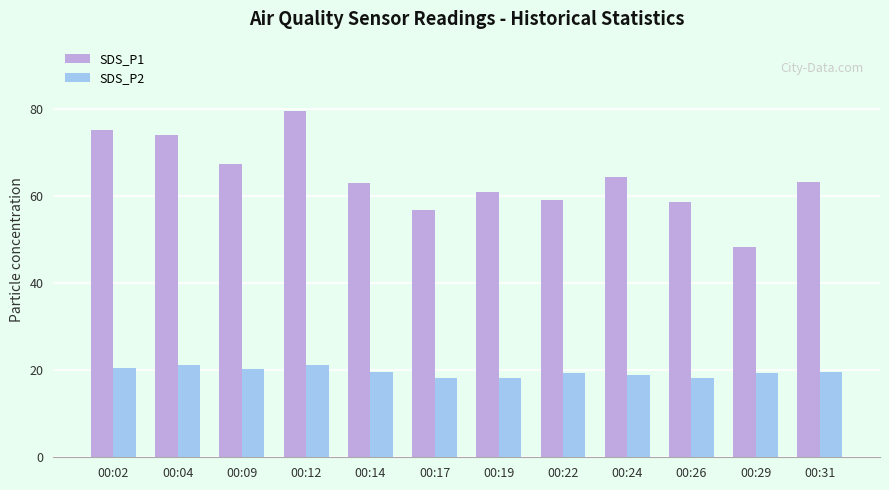

What is the average value of the SDS_P2 series?

19.6